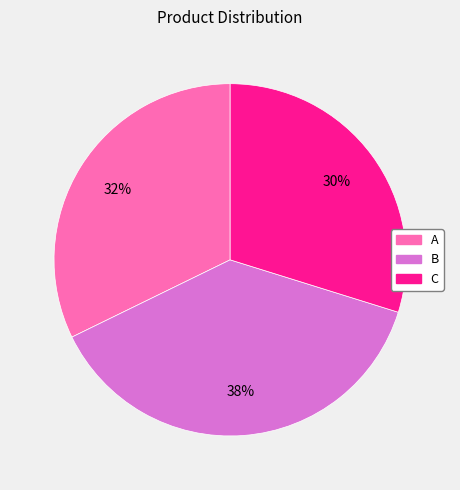

Does A represent more than half of the total?

No